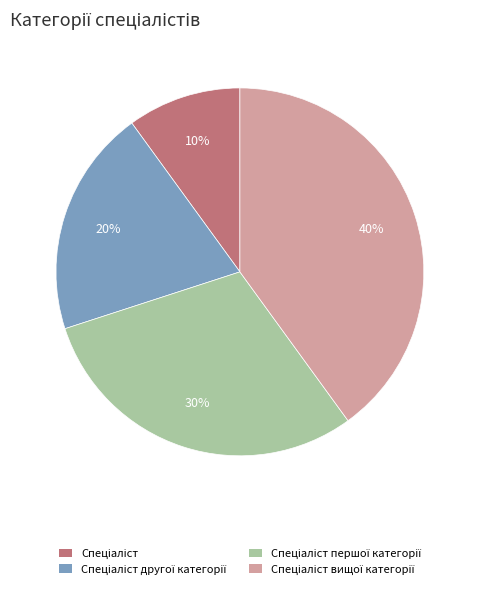

To the nearest percent, what is the average slice percentage?

25%